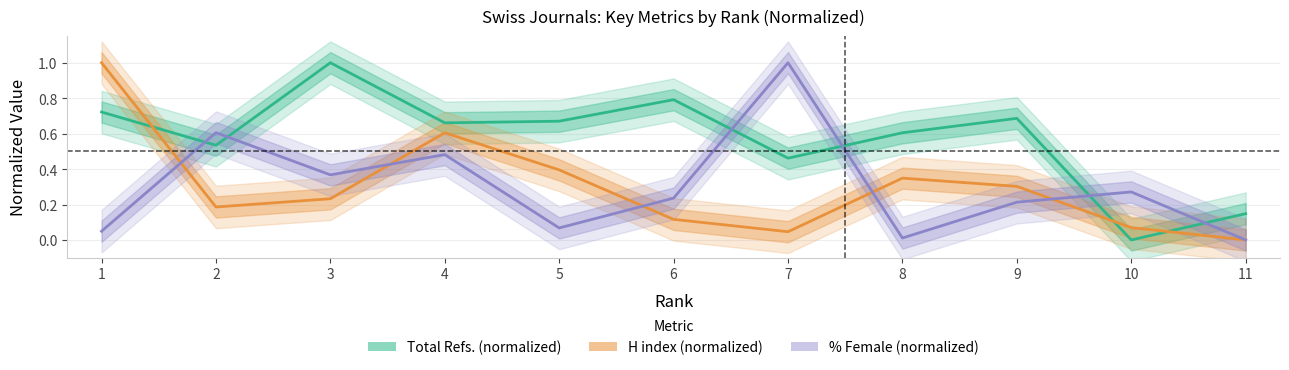

Which has a higher value, 10 or 8?

8